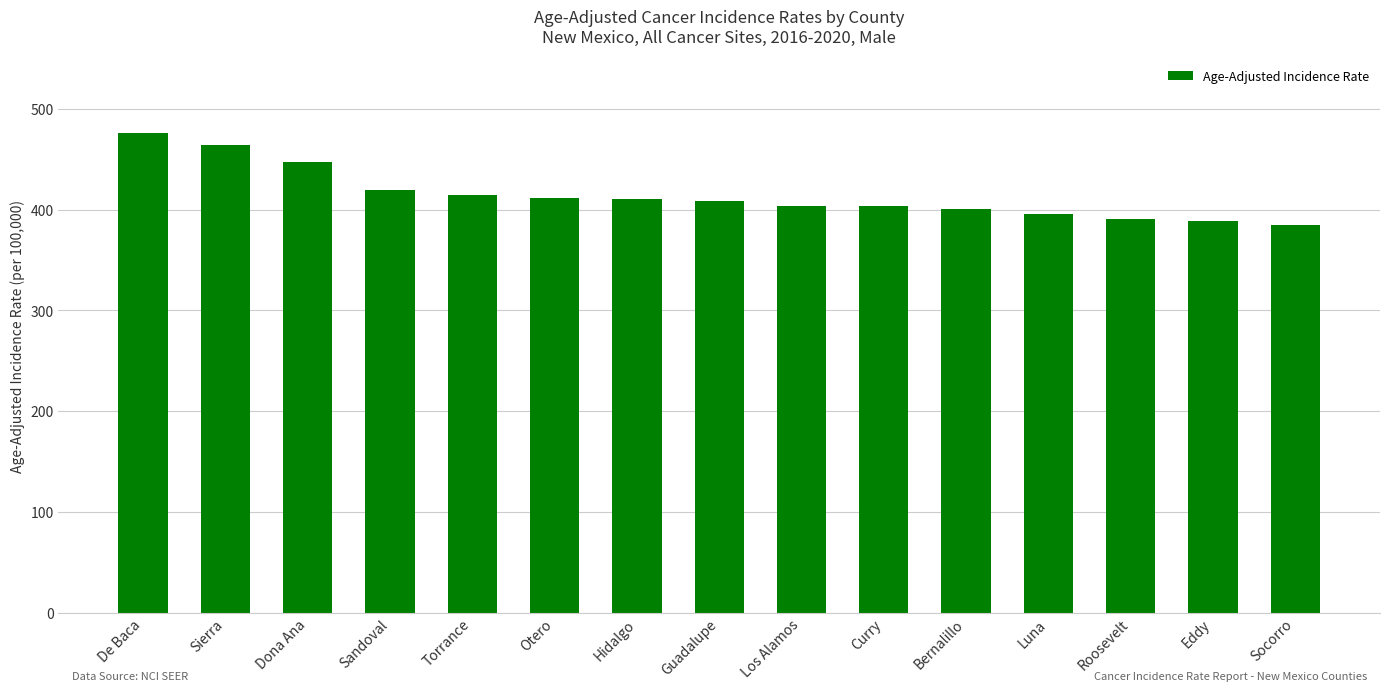

At which label does the data first exceed 408?

De Baca